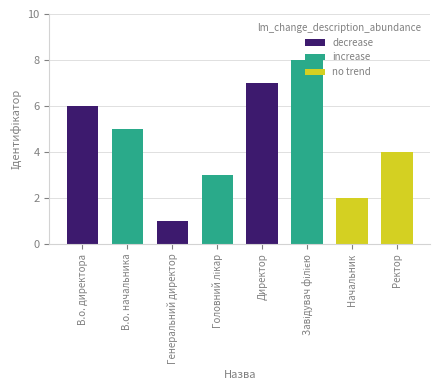

Between Начальник and Завідувач філією, which is larger?

Завідувач філією